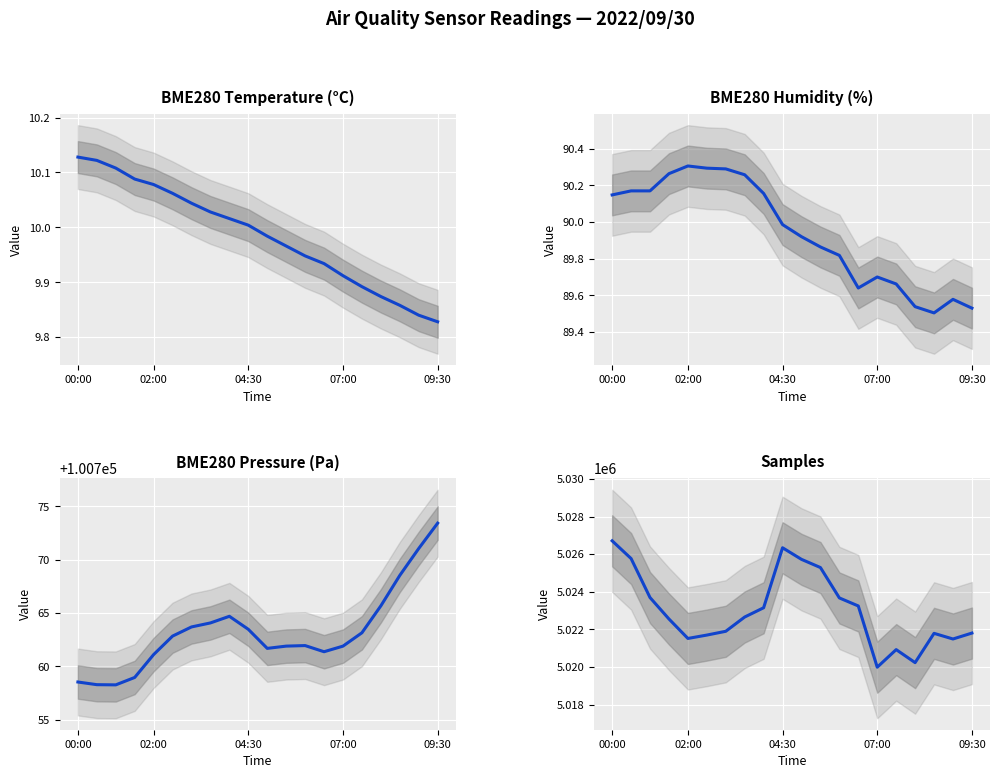

How many lines are shown in the chart?

4